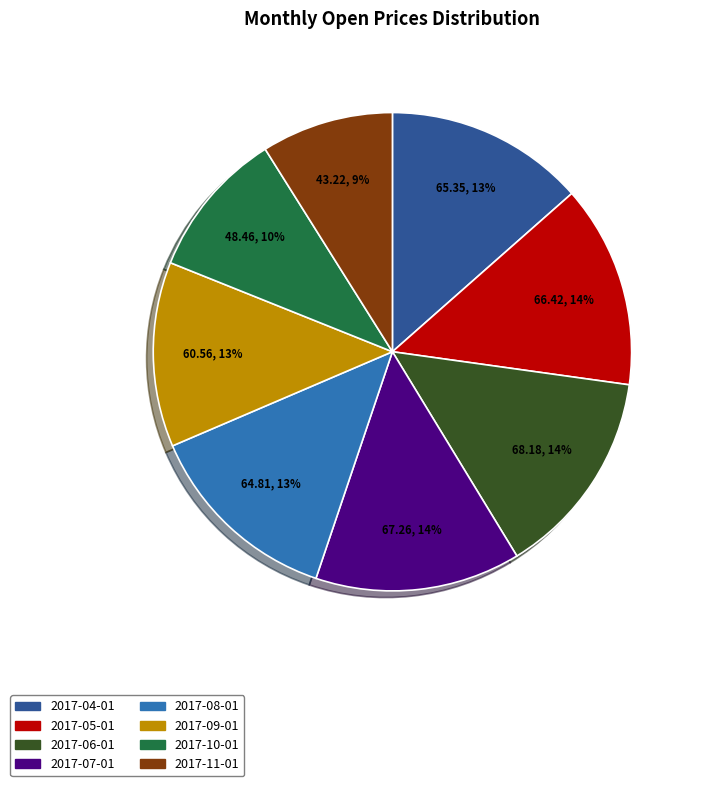

True or false: 2017-10-01 accounts for 10% of the total.

True